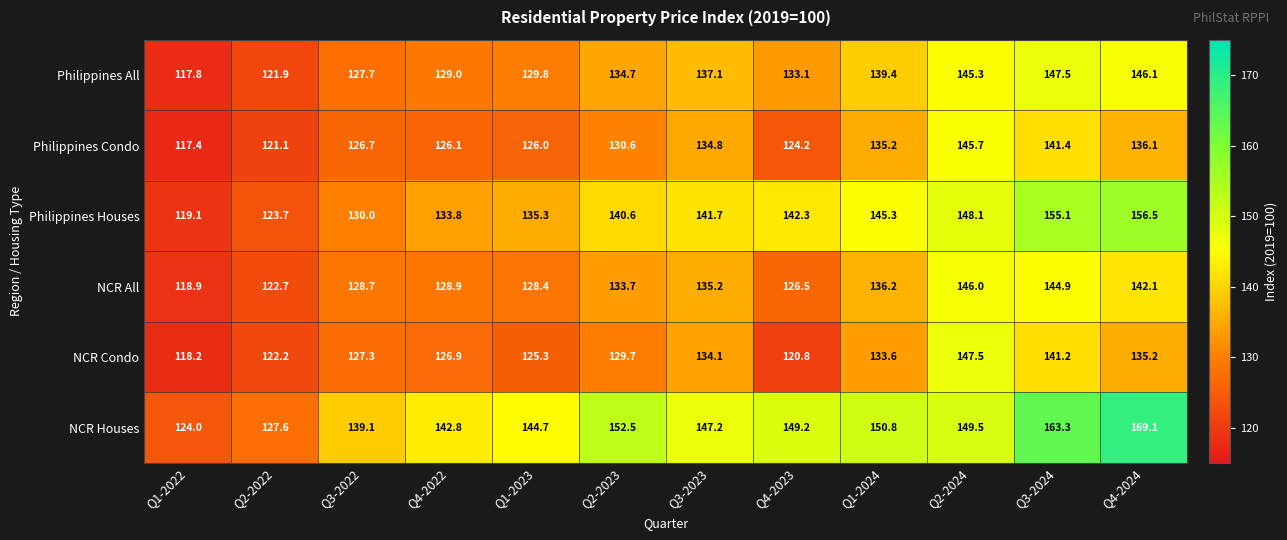

List the labels in order of Philippines Condo value, smallest first.

Q1-2022, Q2-2022, Q4-2023, Q1-2023, Q4-2022, Q3-2022, Q2-2023, Q3-2023, Q1-2024, Q4-2024, Q3-2024, Q2-2024